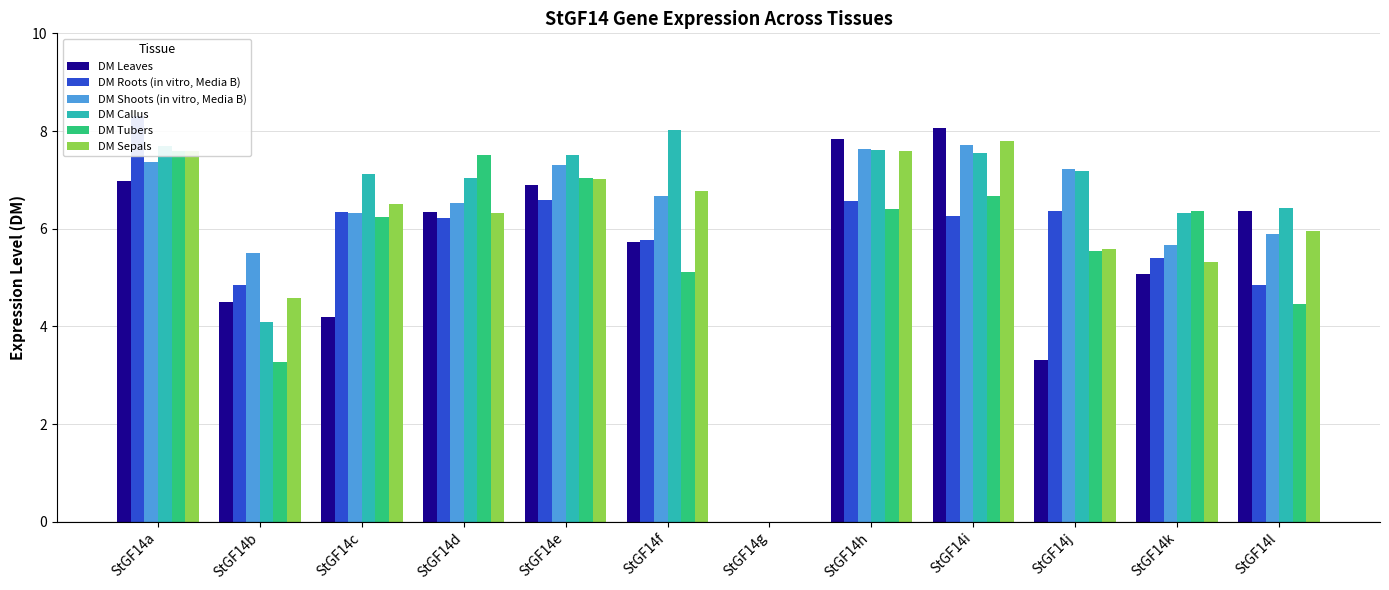

At how many categories does at least one series exceed 0?

11